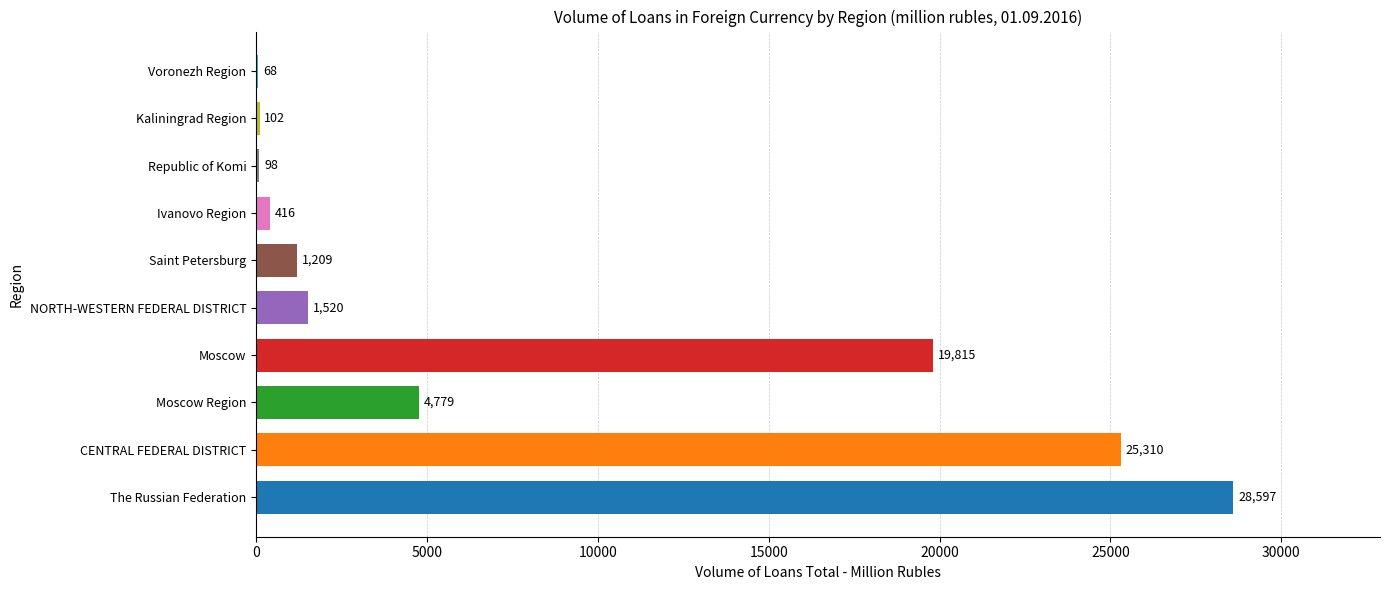

What is the sum of all values?

81914